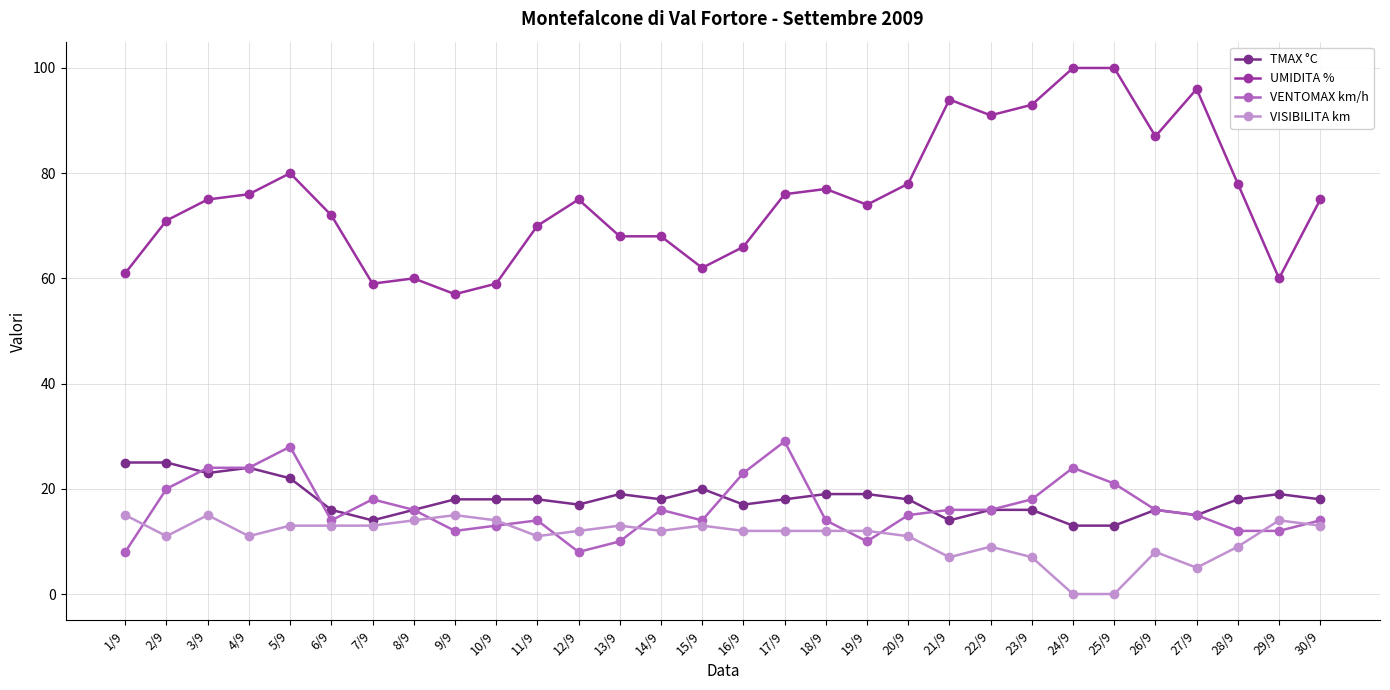

At which category is the sum across all series the highest?

5/9